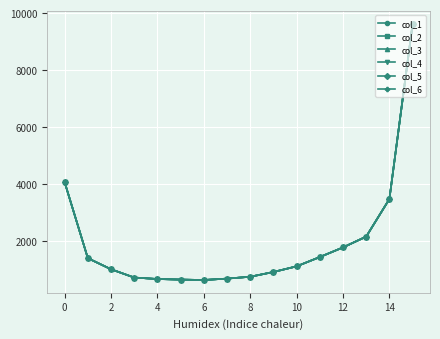

What is the label of the 5th point from the right?

11